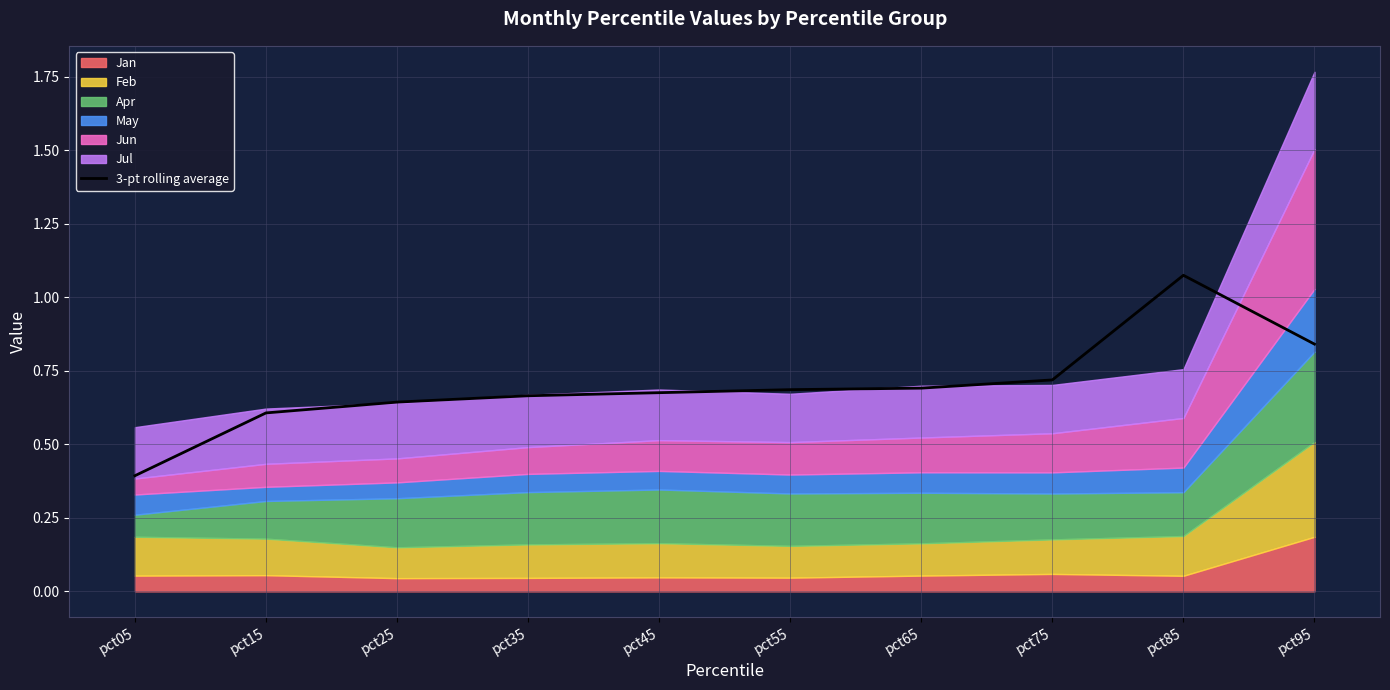

List the labels in order of value, smallest first.

pct05, pct15, pct25, pct35, pct45, pct55, pct65, pct75, pct95, pct85